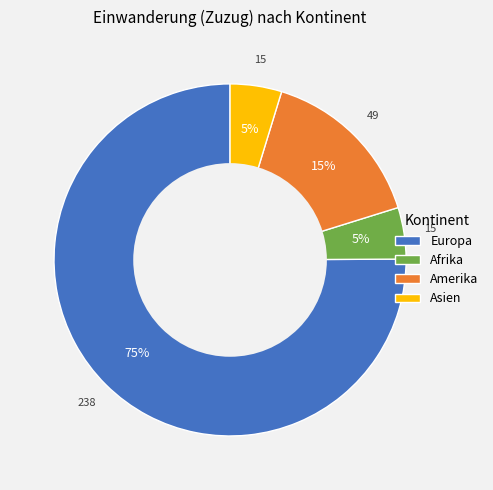

To the nearest percent, what portion does Amerika represent?

15%